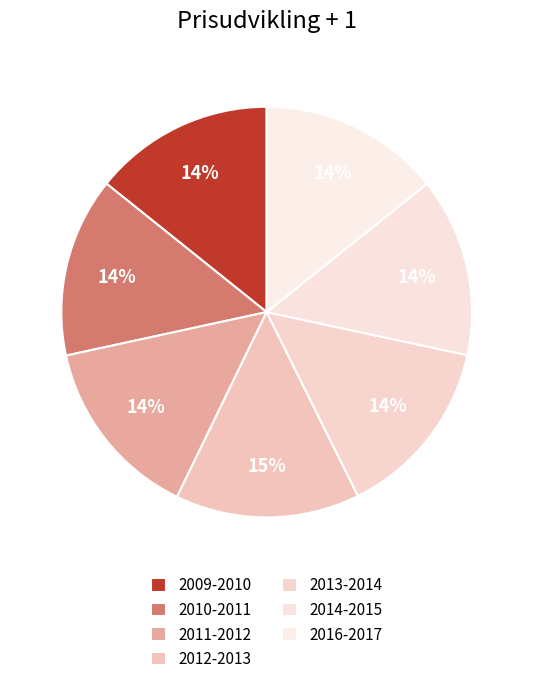

Does 2013-2014 account for over 50% of the chart?

No